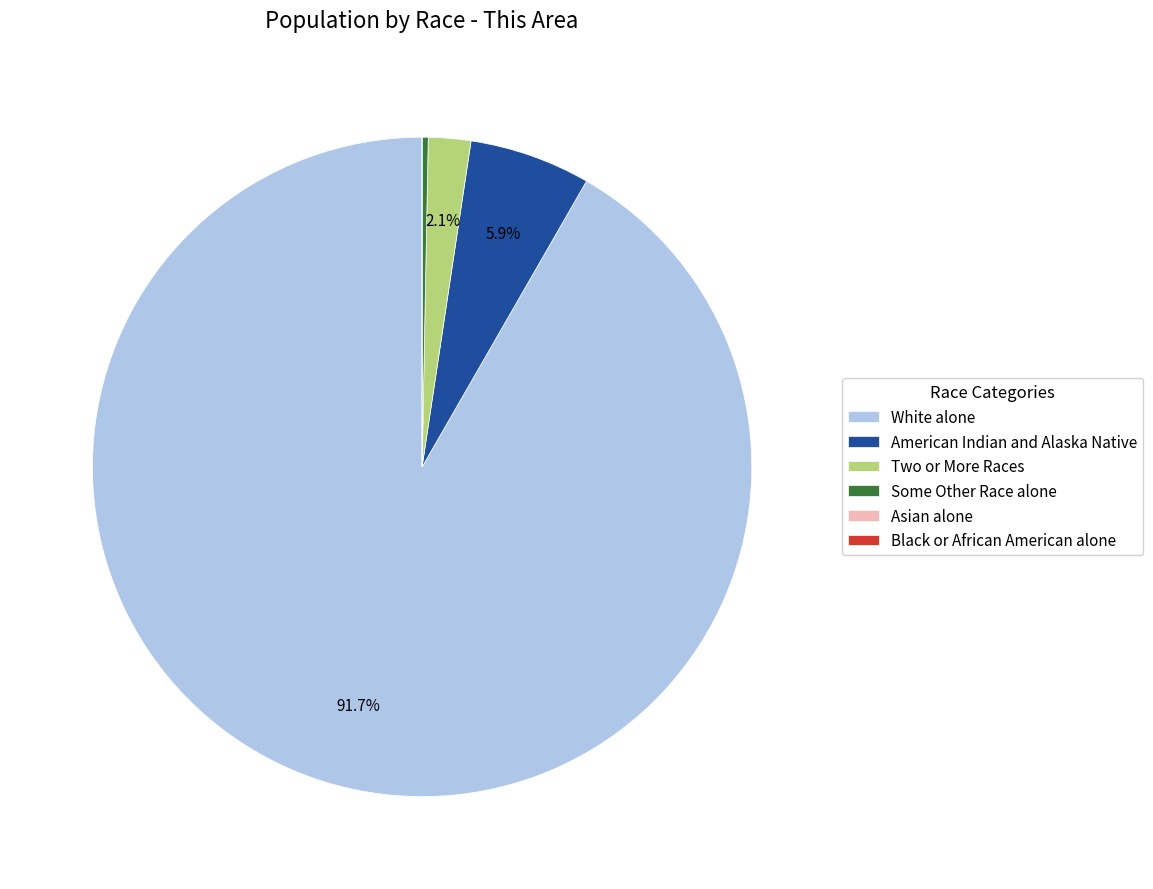

Combined, what portion of the pie is Two or More Races and American Indian and Alaska Native?

8.0%